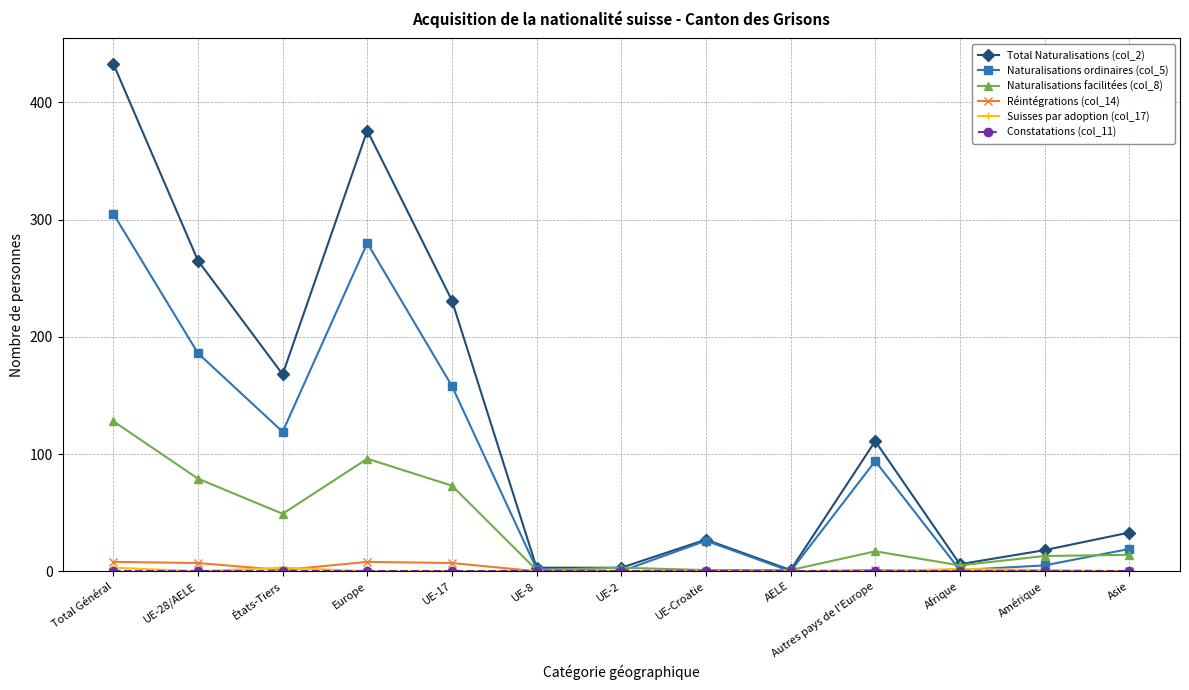

The value of Naturalisations ordinaires (col_5) at UE-28/AELE is 41. True or false?

False